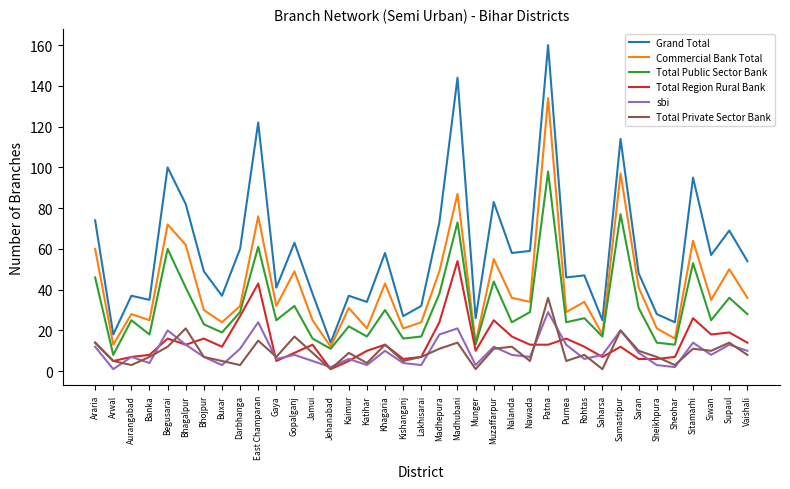

What is the difference between the Total Public Sector Bank values at Kishanganj and Purnea?

8